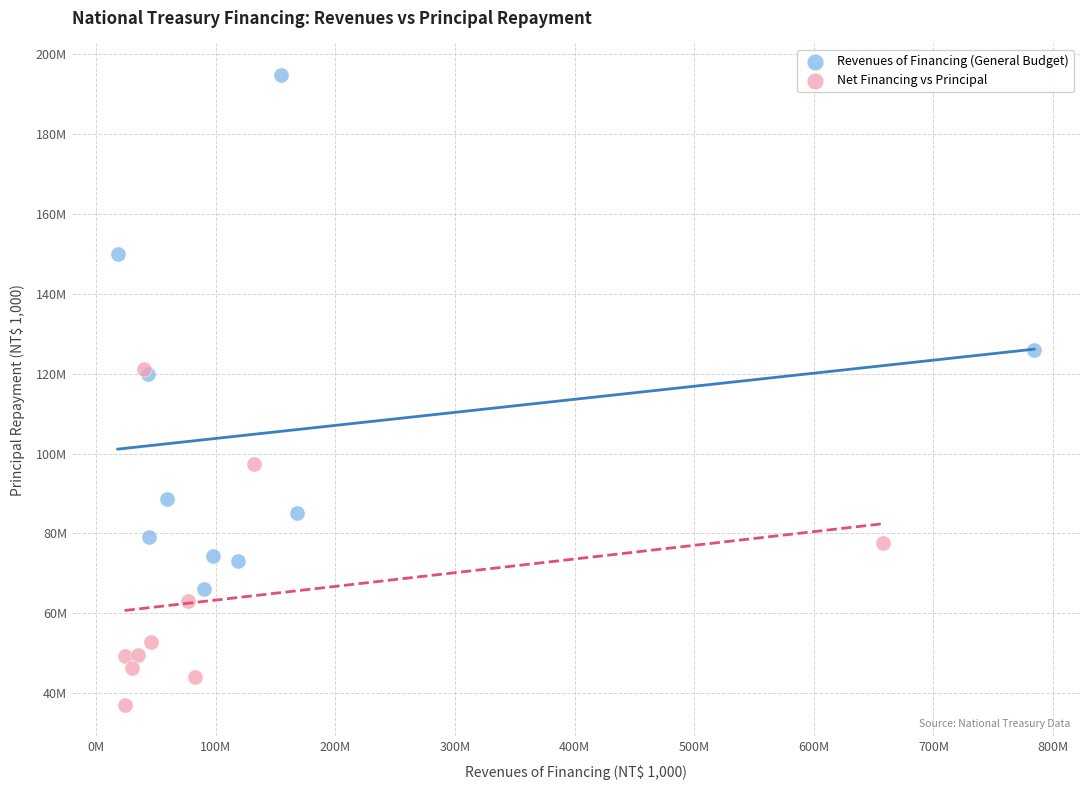

What are all the series names shown in the legend?

Revenues of Financing (General Budget), Net Financing vs Principal